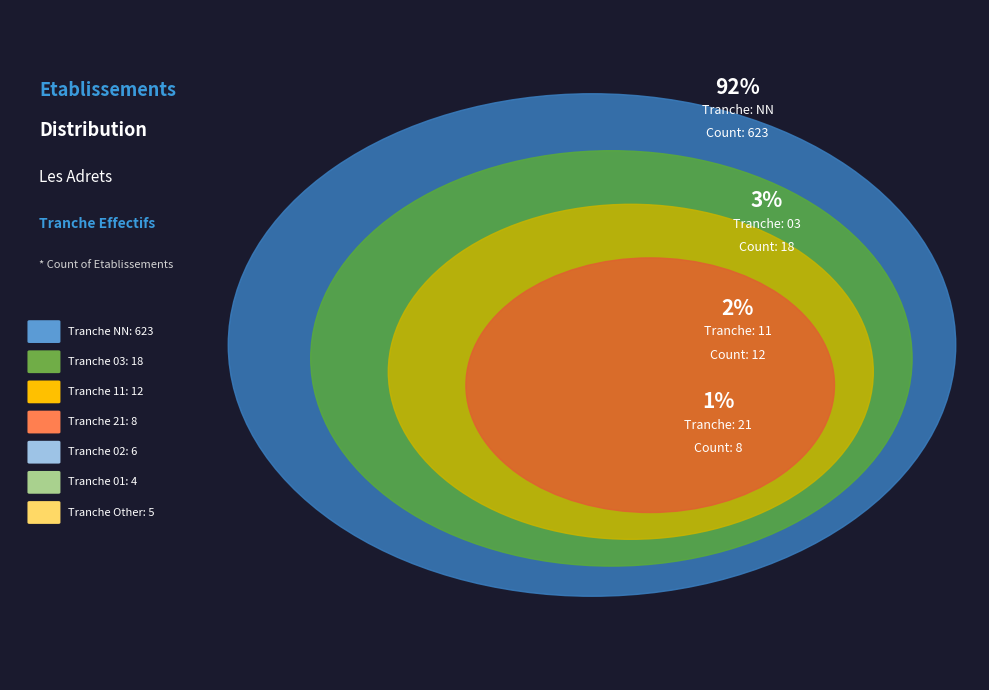

How many segments does this pie chart have?

7